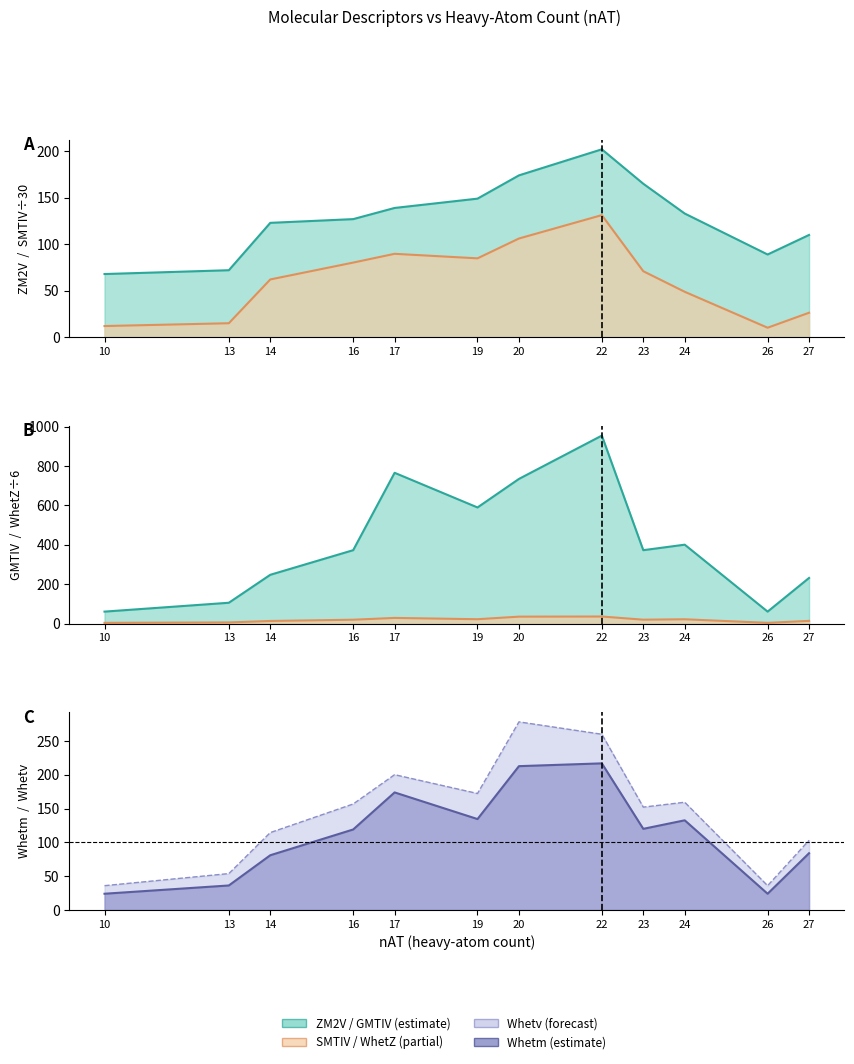

True or false: ZM2V has more than 0 points higher than both neighbors.

True